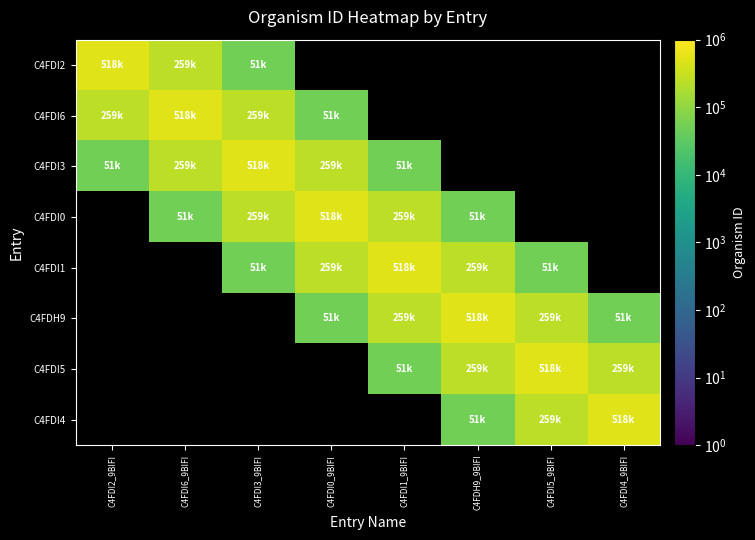

Rank the series at C4FDI6_9BIFI from lowest to highest value.

C4FDI0, C4FDI2, C4FDI3, C4FDI6, C4FDI1, C4FDH9, C4FDI5, C4FDI4